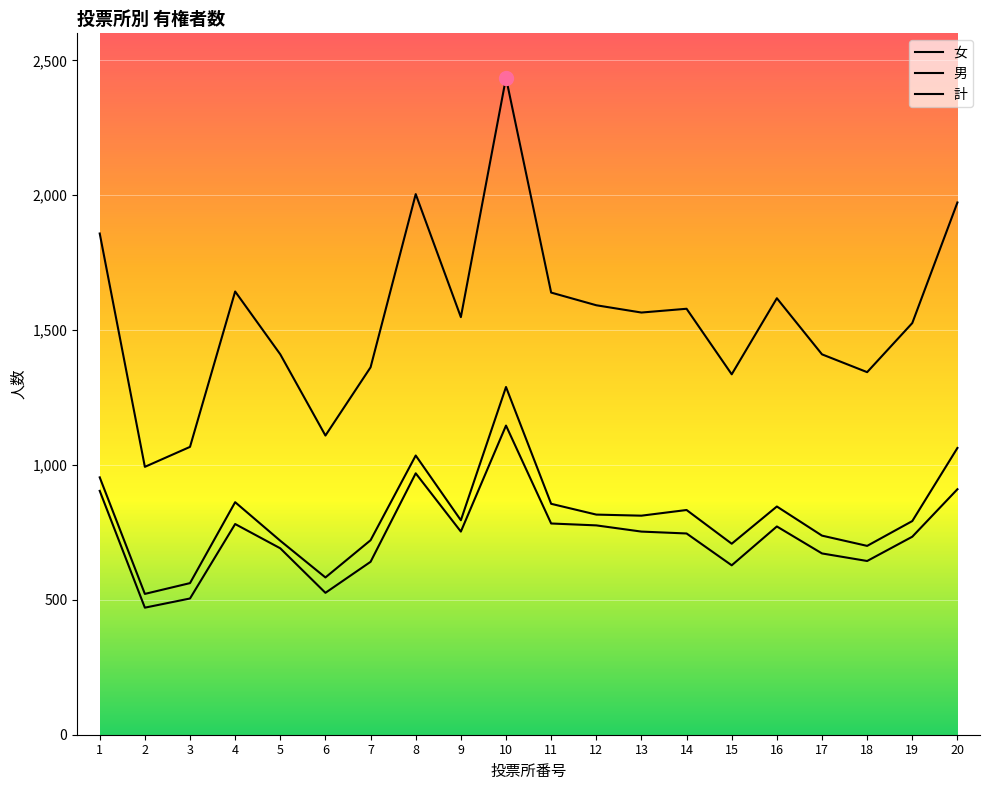

What is the difference between the highest and lowest values at 7?

721